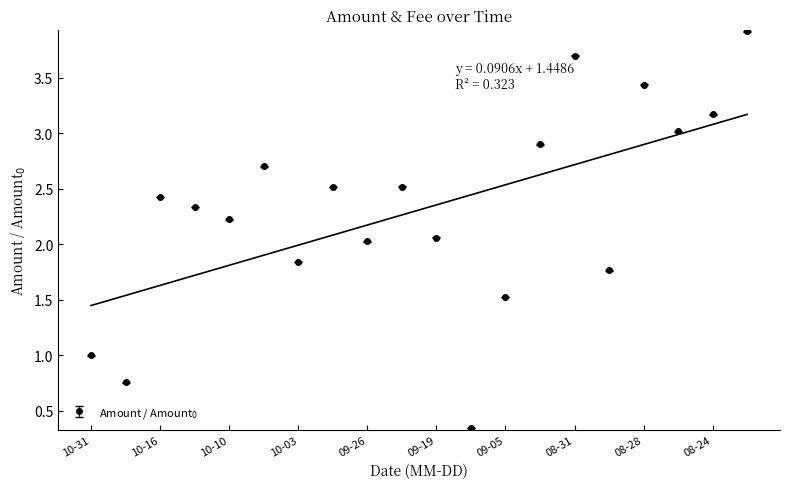

Does the chart have visible grid lines?

No